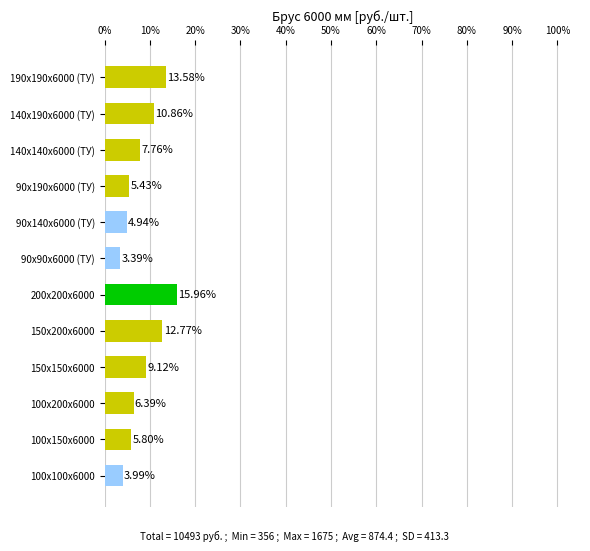

What is the maximum value shown in the chart?

16.0